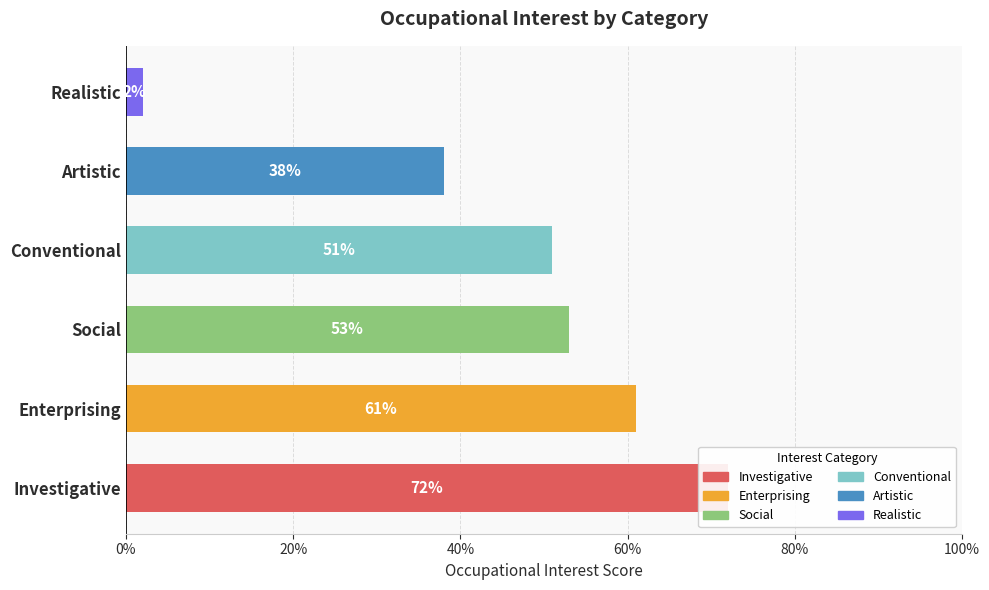

Reading left to right, list all the values displayed in this chart.

72	61	53	51	38	2